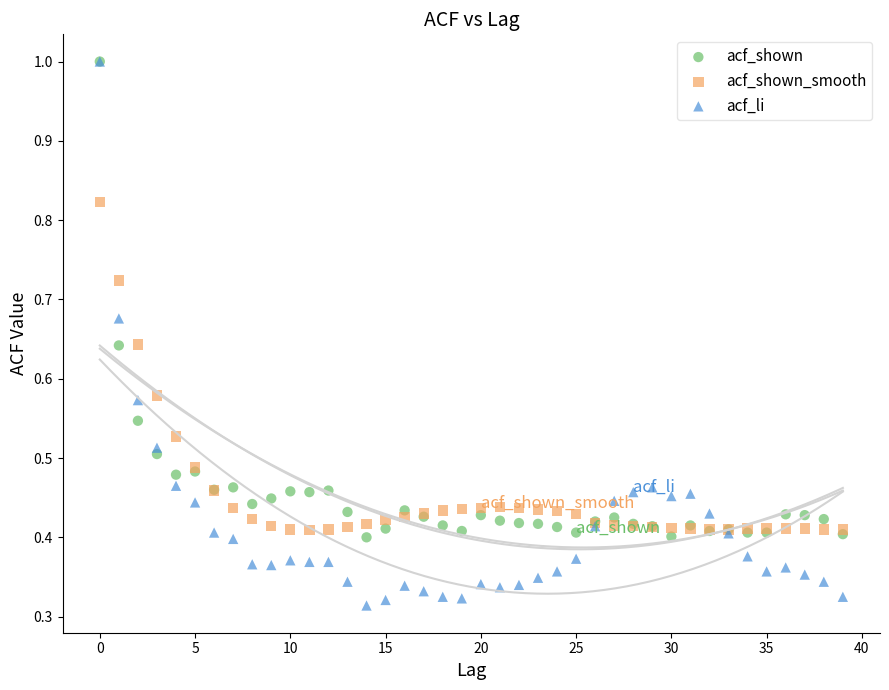

What are all the series names shown in the legend?

acf_shown, acf_shown_smooth, acf_li